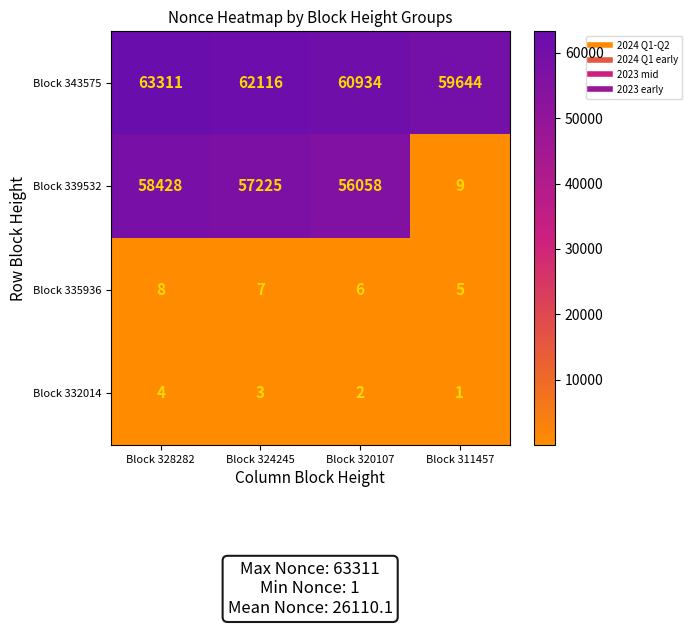

Is the value of Block 343575 at Block 328282 greater than the value of Block 332014 at Block 320107?

Yes